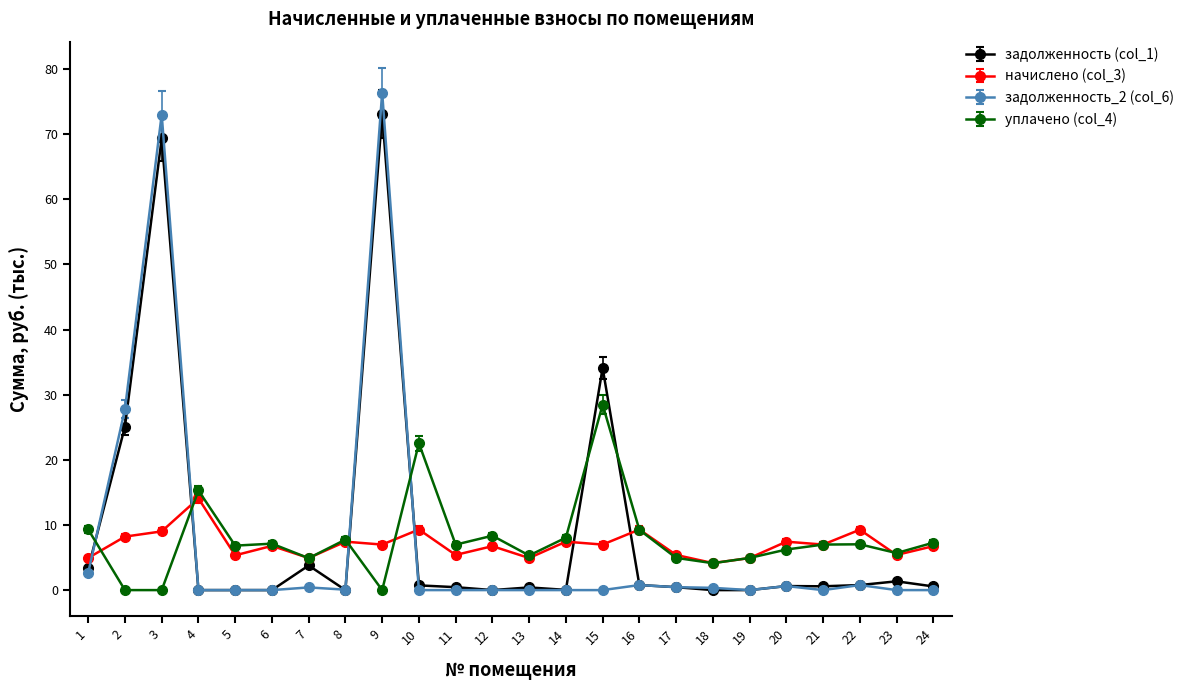

What is the difference between the highest and lowest values at 15?

34.1